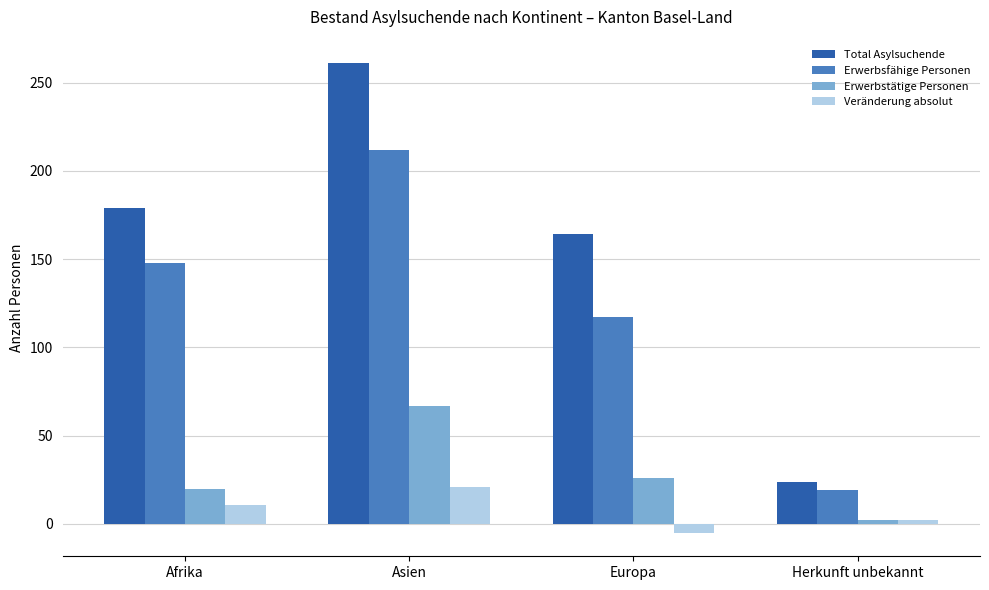

Reading left to right, list all the values displayed in this chart.

Total Asylsuchende: Afrika=179	Asien=261	Europa=164	Herkunft unbekannt=24
Erwerbsfähige Personen: Afrika=148	Asien=212	Europa=117	Herkunft unbekannt=19
Erwerbstätige Personen: Afrika=20	Asien=67	Europa=26	Herkunft unbekannt=2
Veränderung absolut: Afrika=11	Asien=21	Europa=-5	Herkunft unbekannt=2